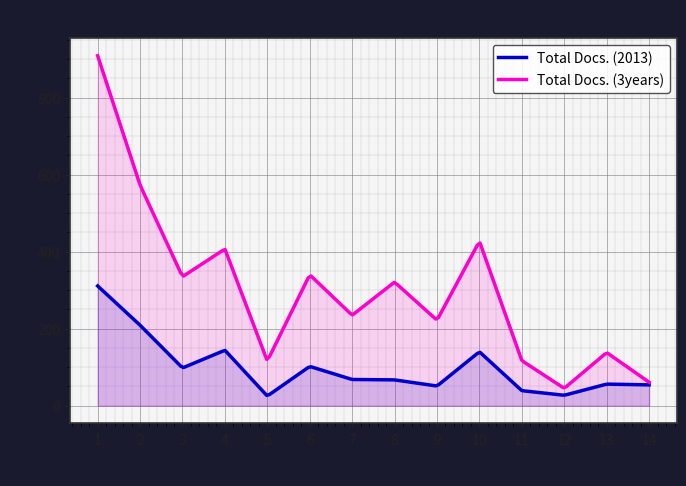

What are all the series names shown in the legend?

Total Docs. (2013), Total Docs. (3years)